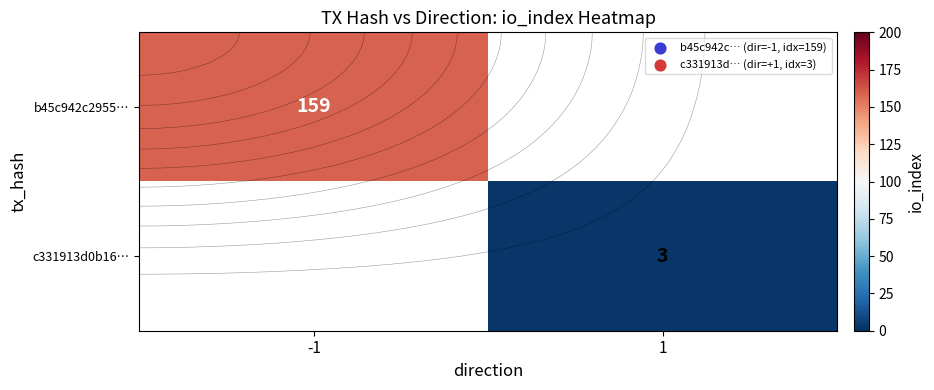

Which category has the highest value across all series?

-1